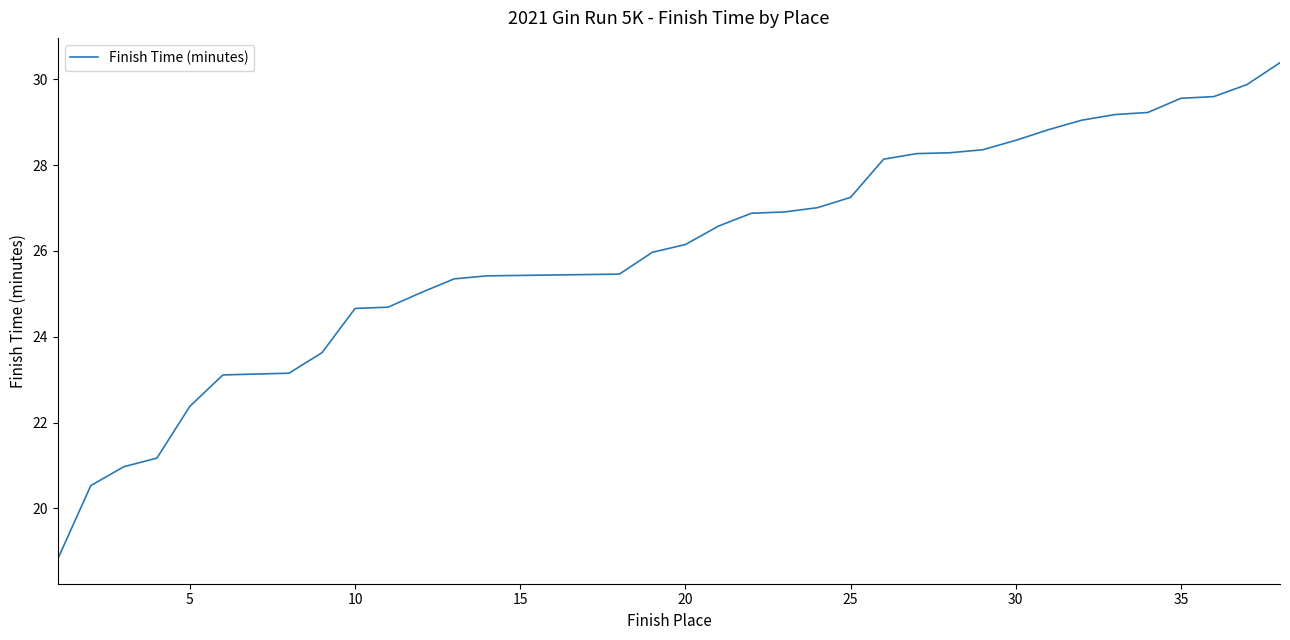

What is the maximum value shown in the chart?

30.4